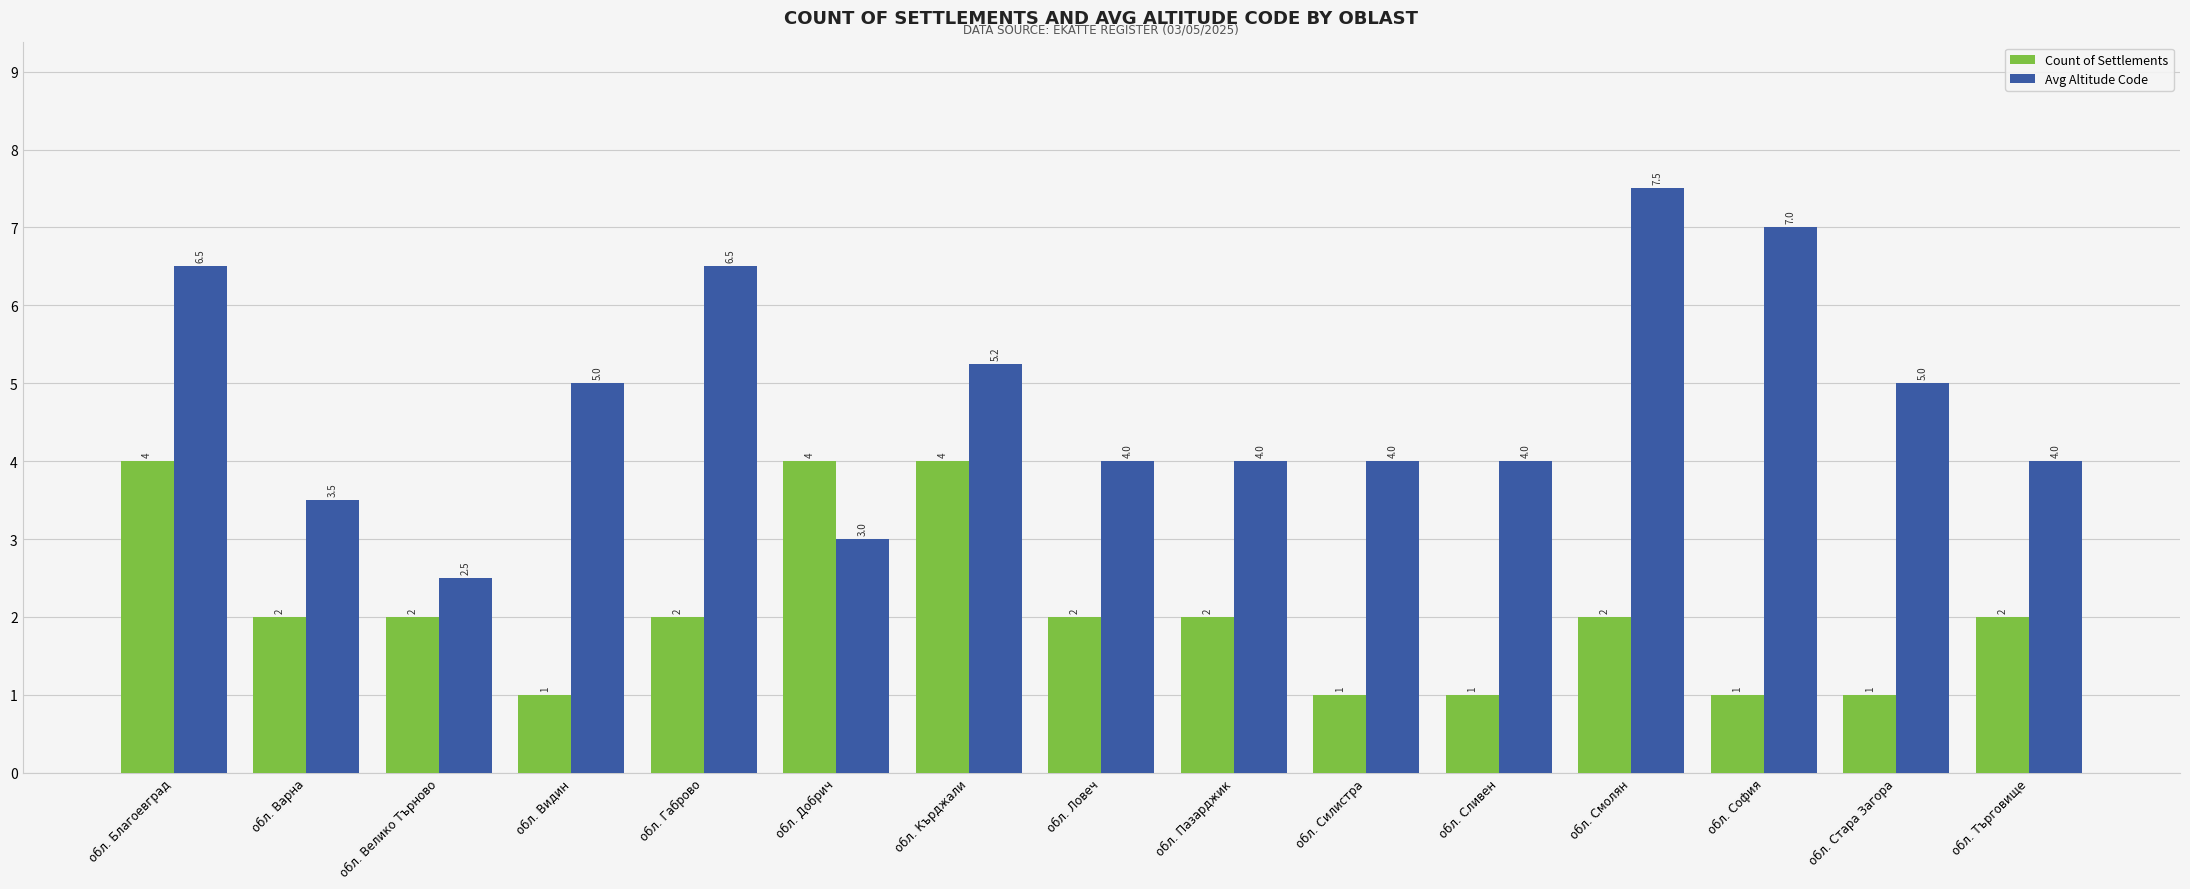

Count the number of categories in the chart.

15